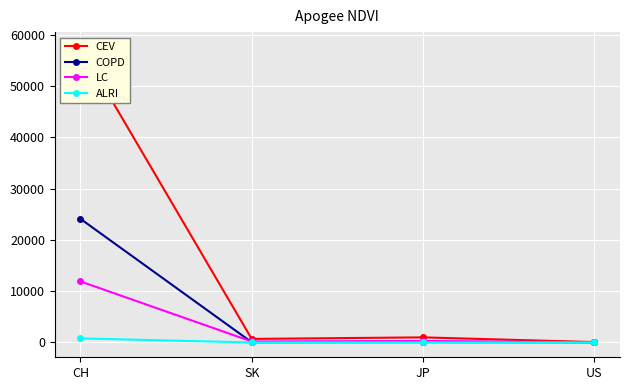

How many data points in ALRI are above 0?

1